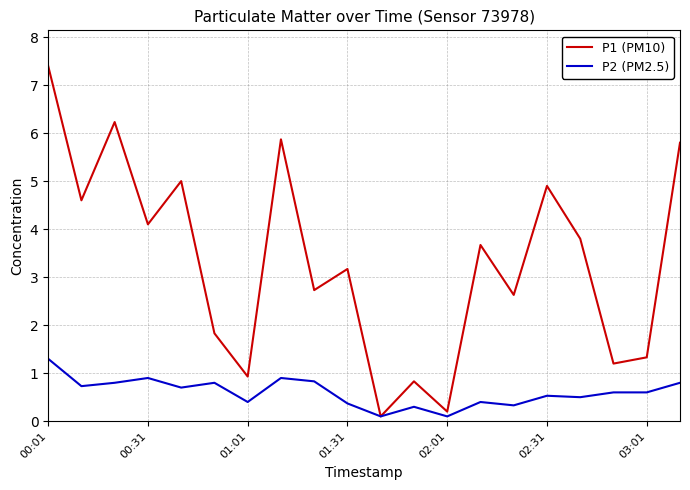

Which series has the largest total across all categories?

P1 (PM10)